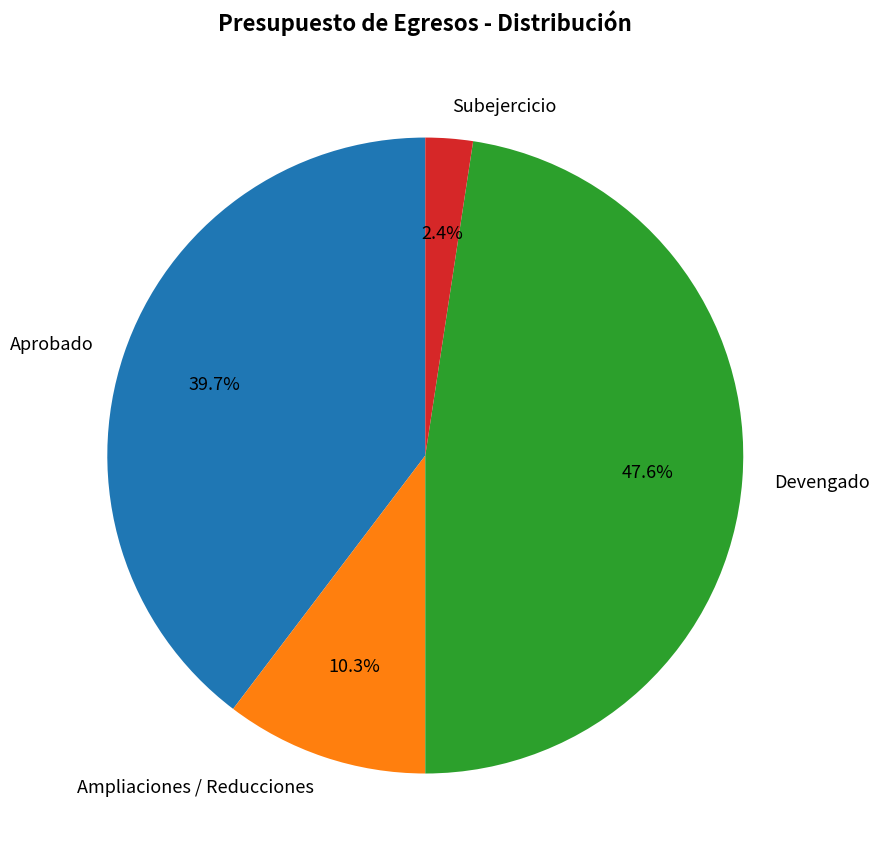

Approximately how many times larger is the value at Ampliaciones / Reducciones compared to Subejercicio?

4.3